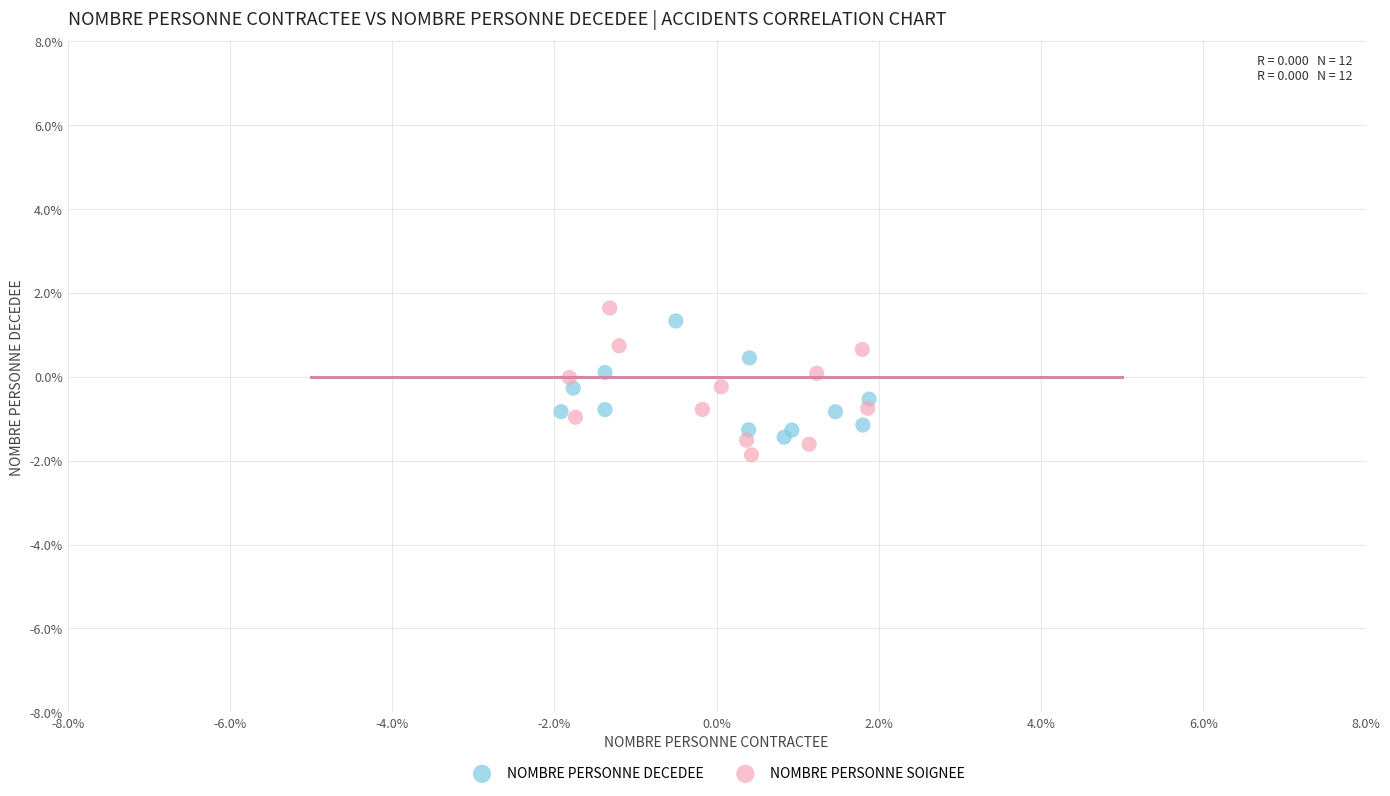

Which series reaches the maximum Y coordinate?

NOMBRE PERSONNE SOIGNEE